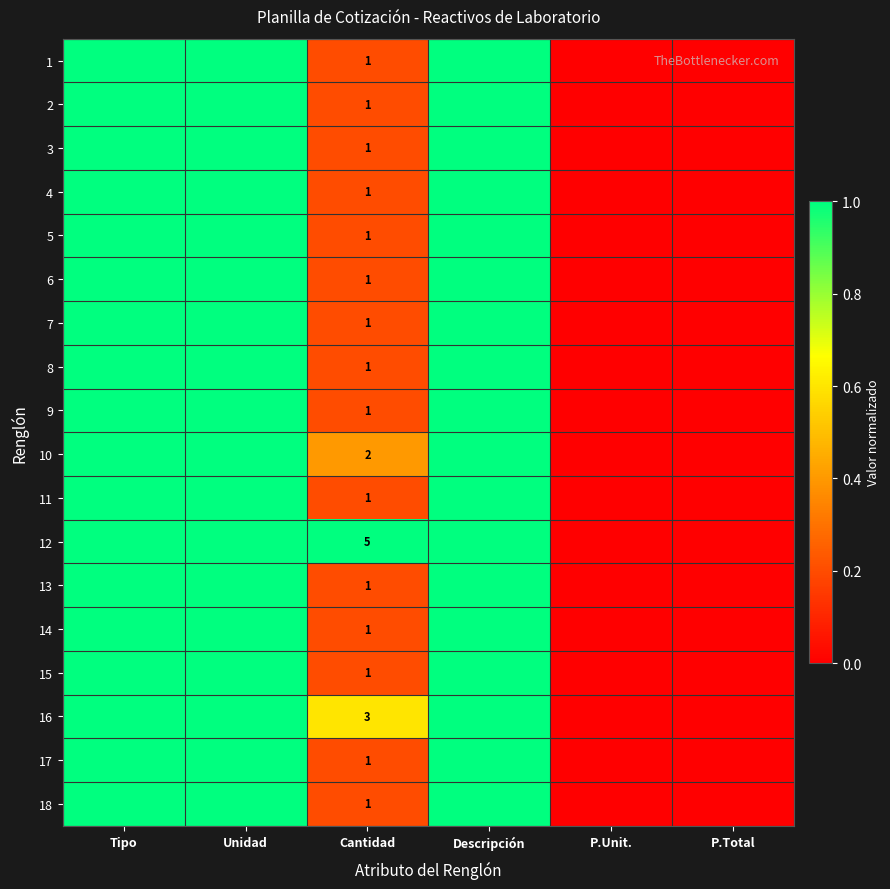

The value of 9 at P.Total is 0.0. True or false?

True